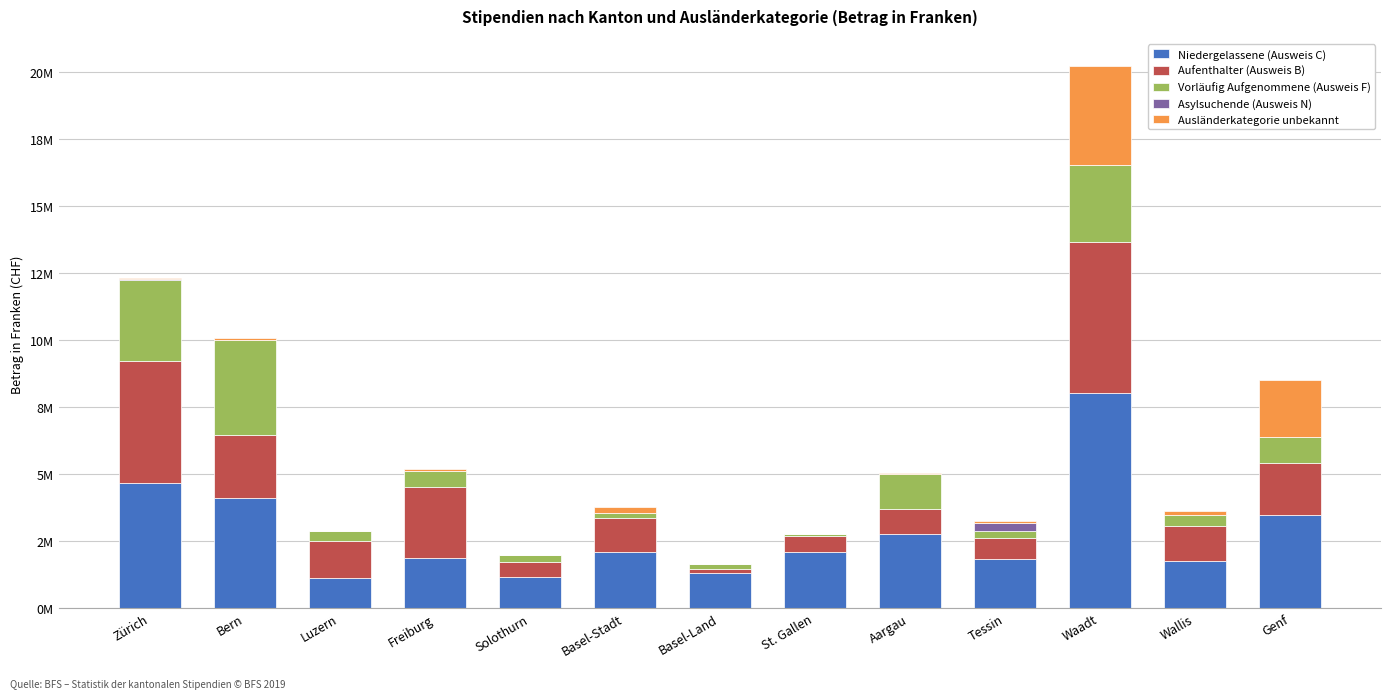

What is the label of the 4th bar from the left?

Freiburg